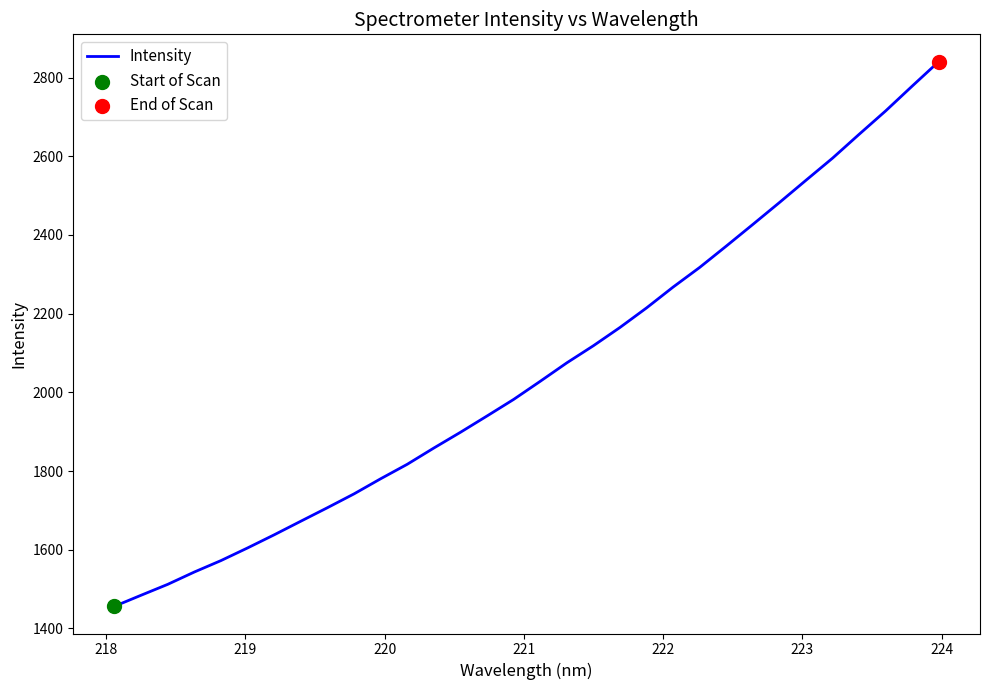

What is the difference between the maximum and minimum values?

1384.4